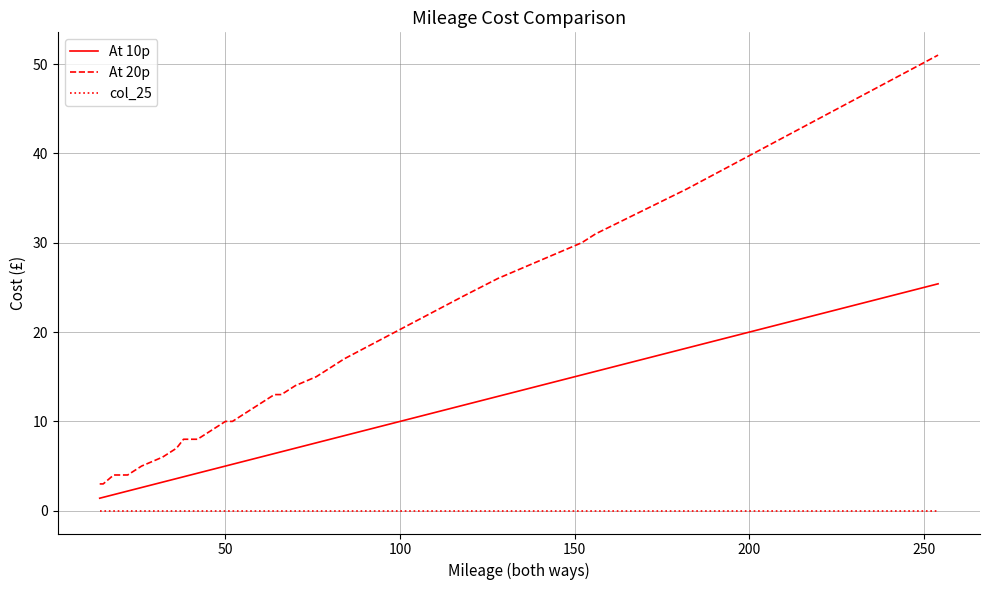

True or false: At 10p and col_25 intersect in this chart.

False